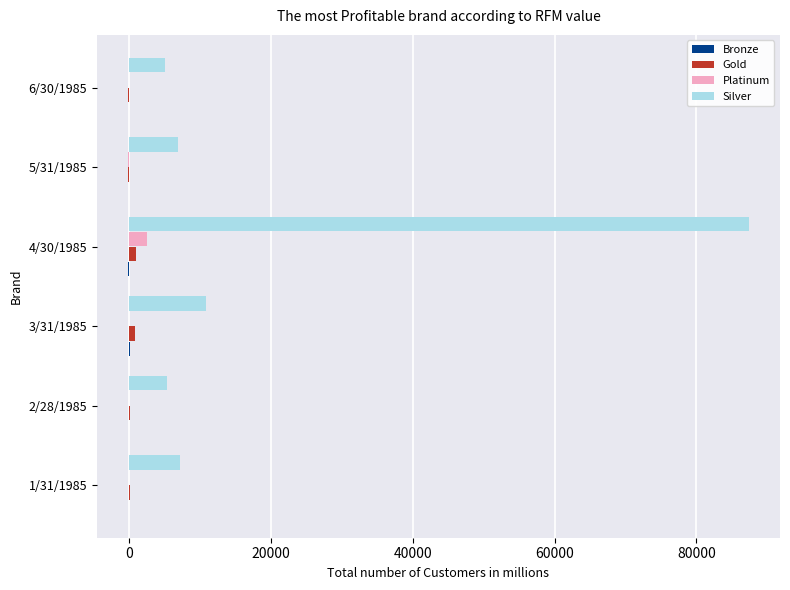

Which series has the largest total across all categories?

Silver